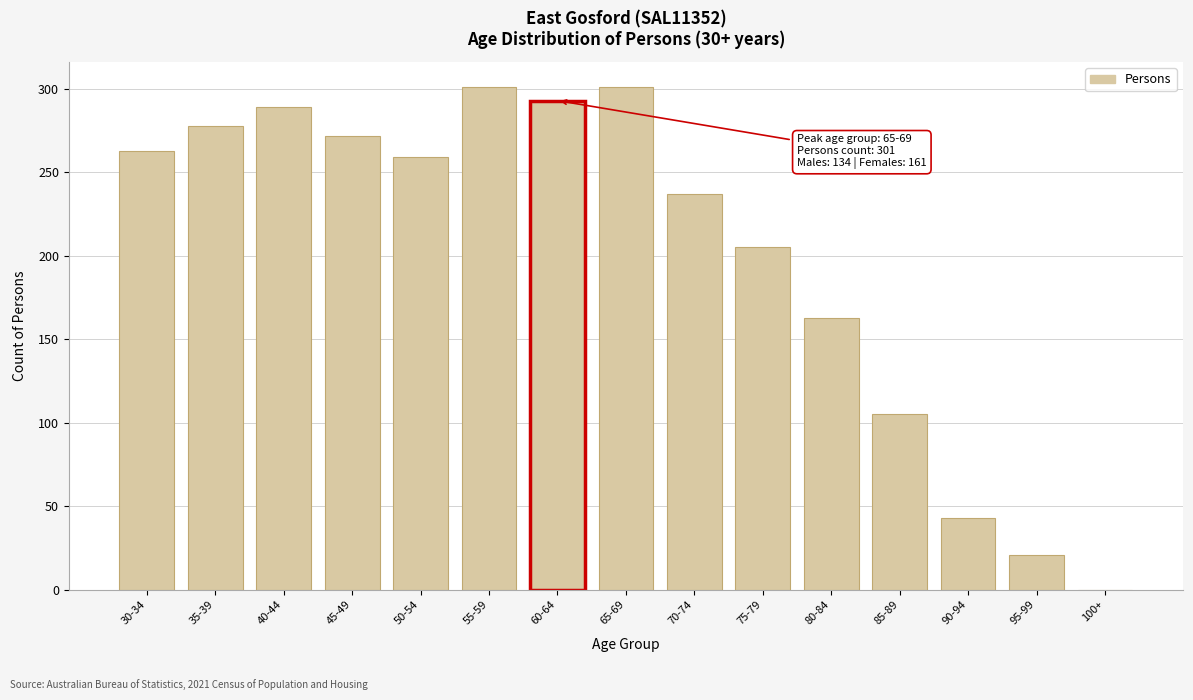

Reading right to left, extract all data points from this chart.

100+=0	95-99=21	90-94=43	85-89=105	80-84=163	75-79=205	70-74=237	65-69=301	60-64=293	55-59=301	50-54=259	45-49=272	40-44=289	35-39=278	30-34=263